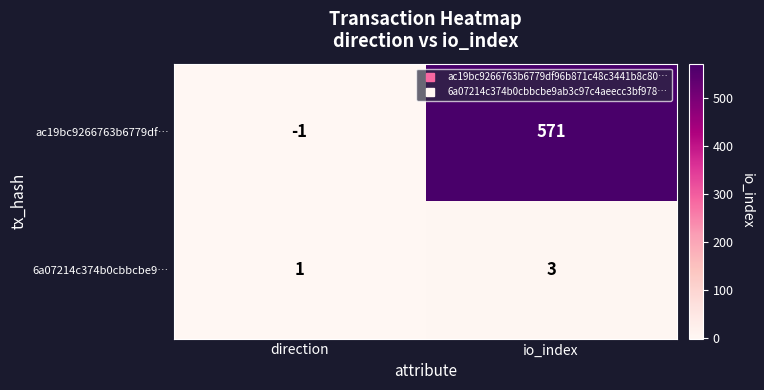

What is the spread (max minus min) of values at direction?

2